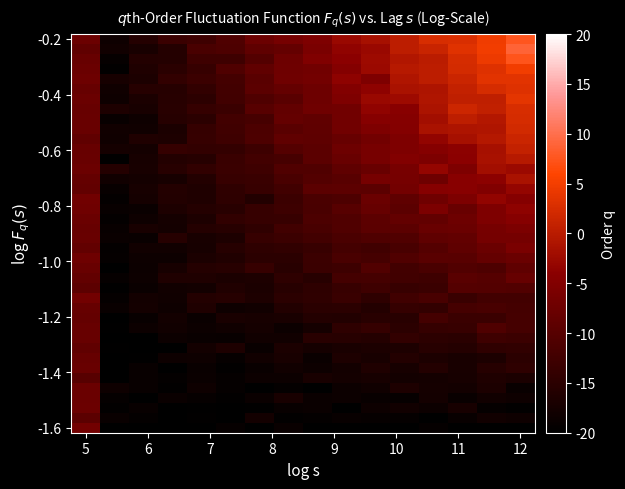

Count the number of data series in this chart.

40